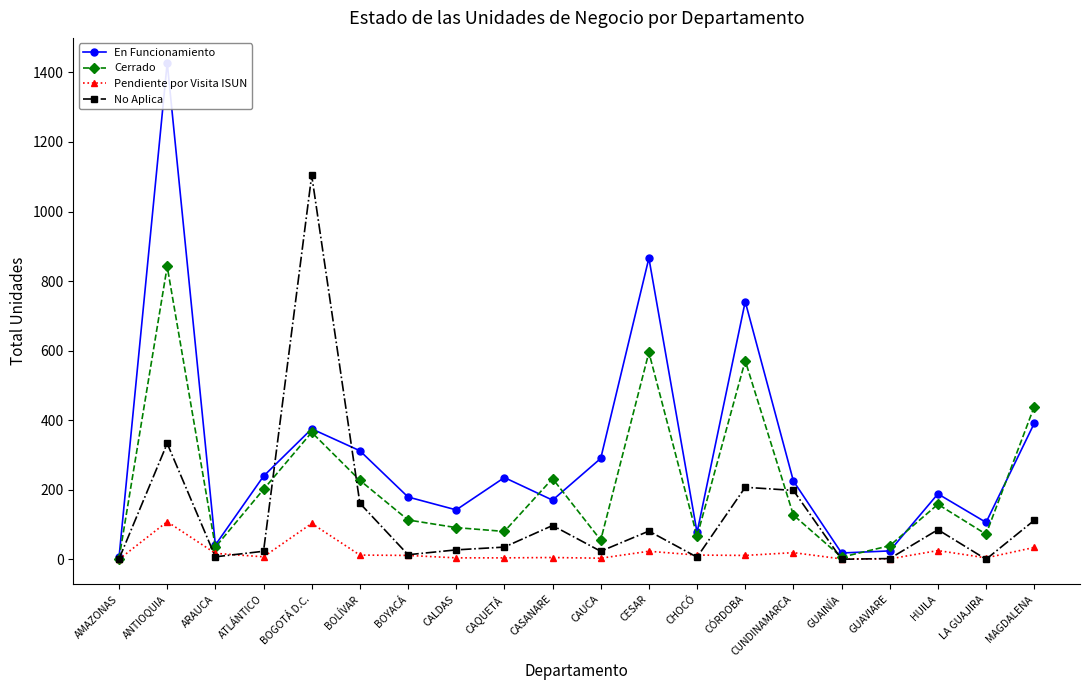

What is the total value across all series at CASANARE?

504